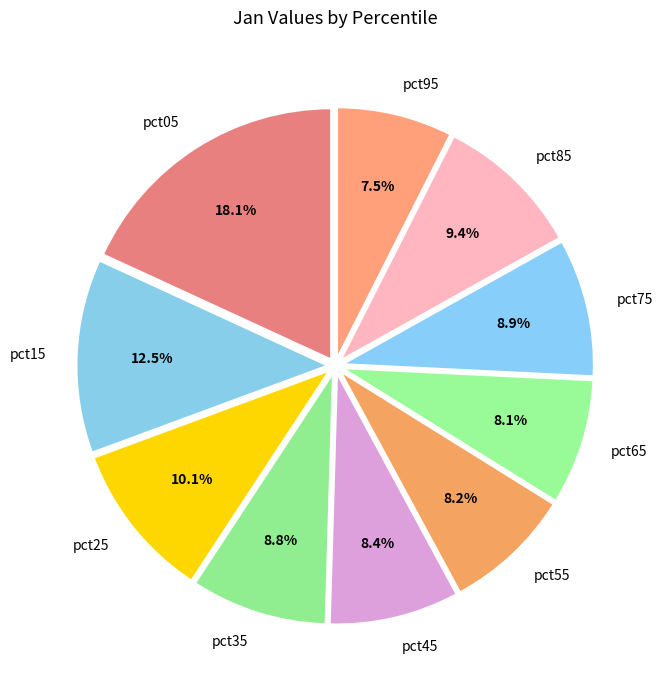

Is it true that pct05 is 18% of the pie?

True